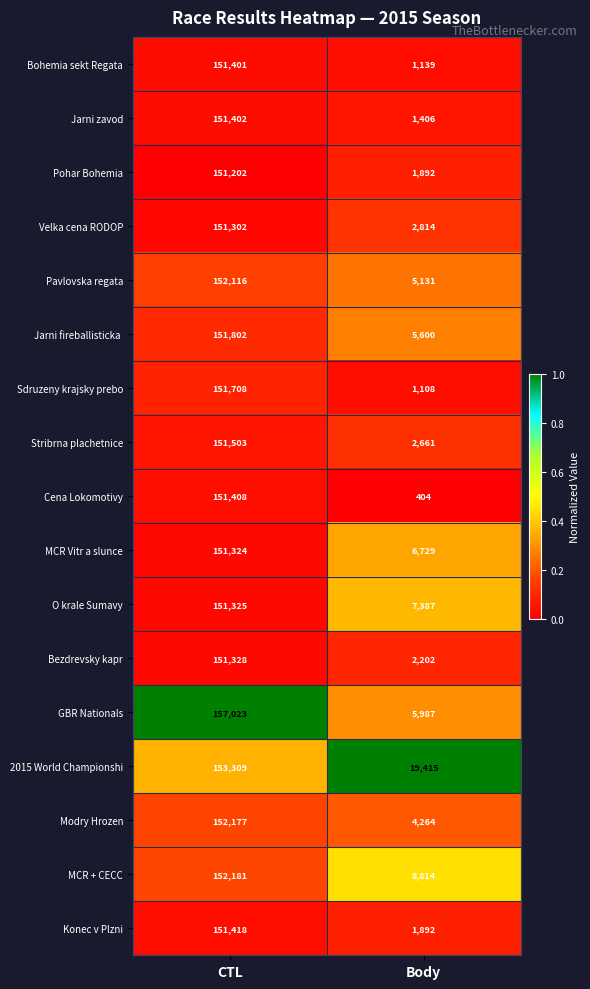

What is the total value across all series at CTL?

2583929